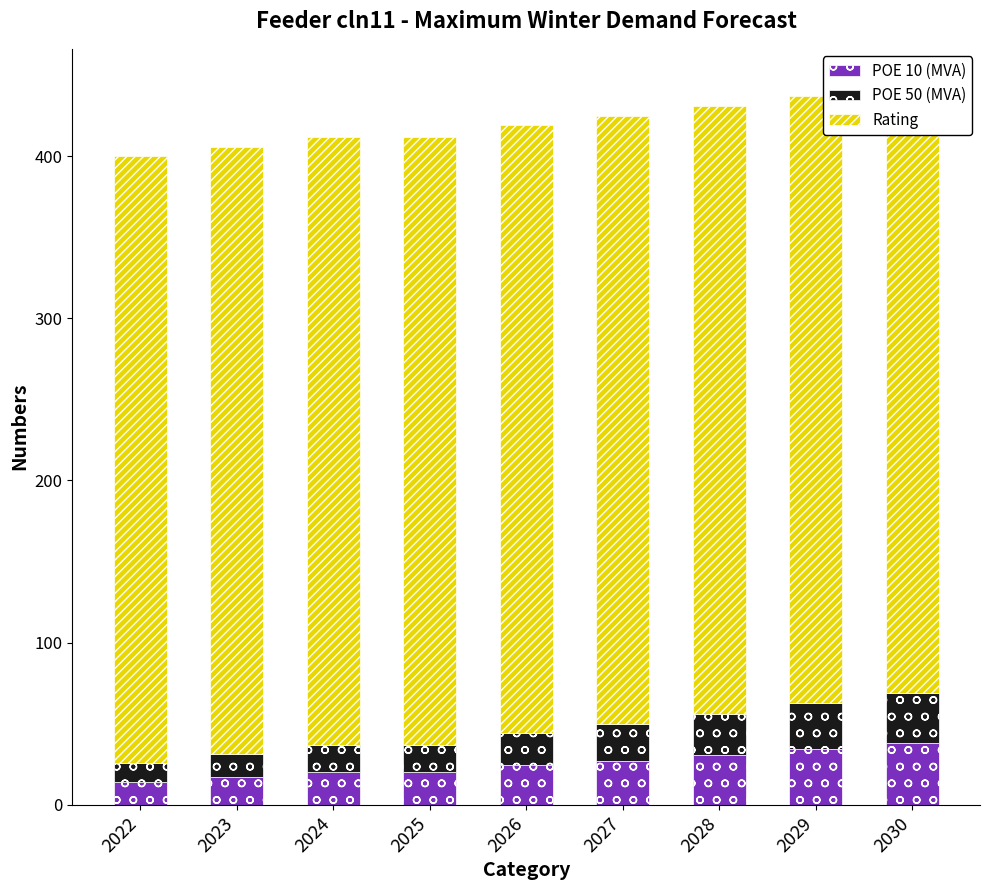

Which category has the highest value across all series?

2022